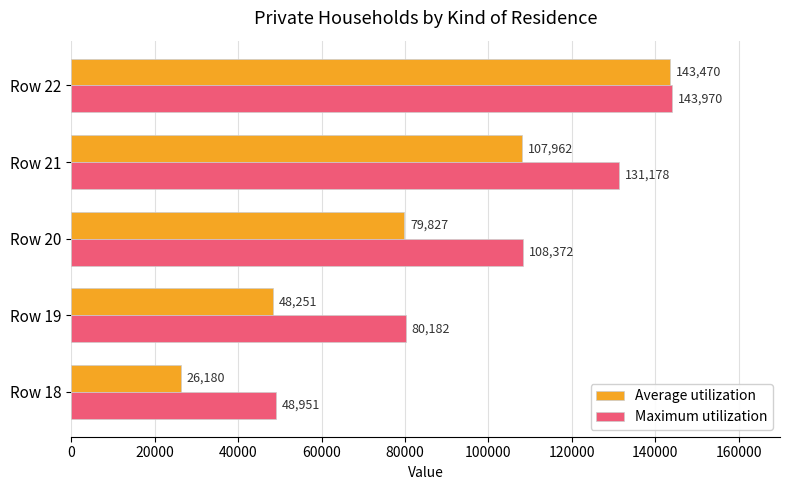

Count the number of data series in this chart.

2